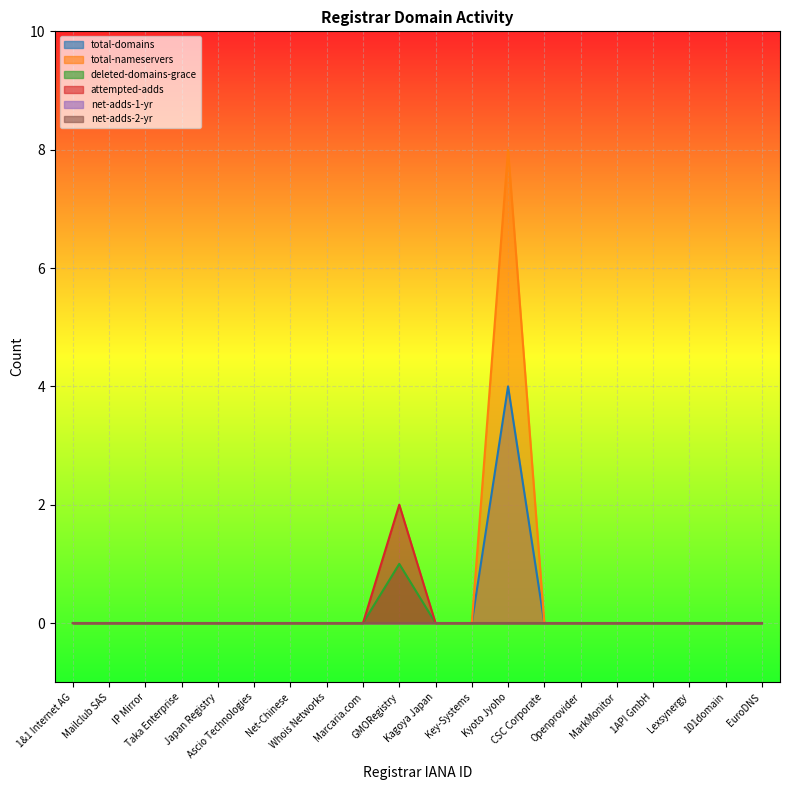

Which series changed the most between Japan Registry and Ascio Technologies?

total-domains